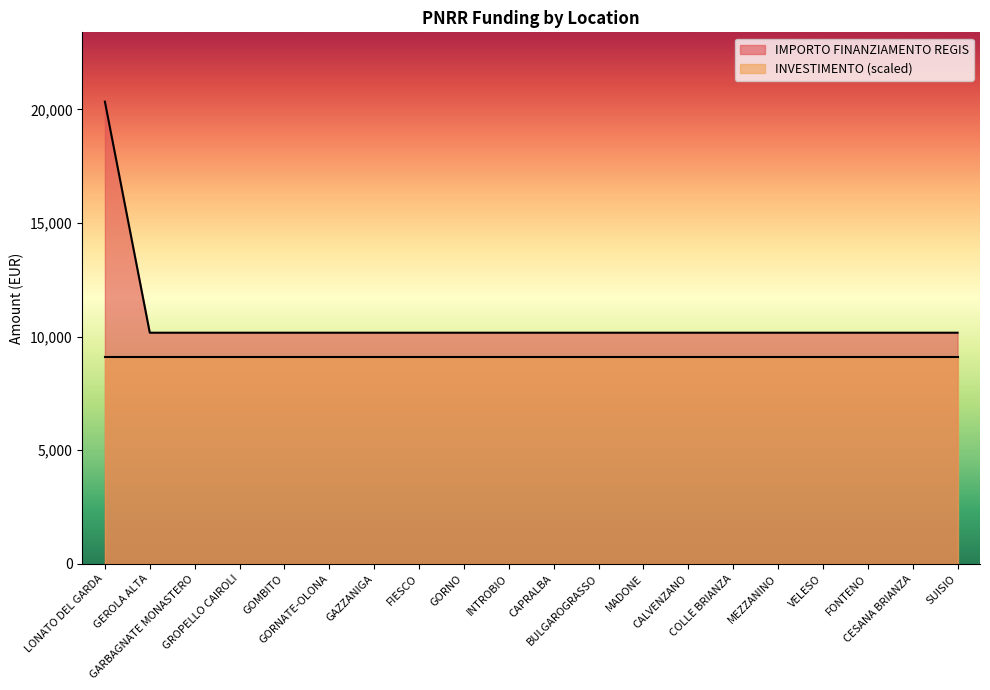

Does the chart display data point markers on the line(s)?

No